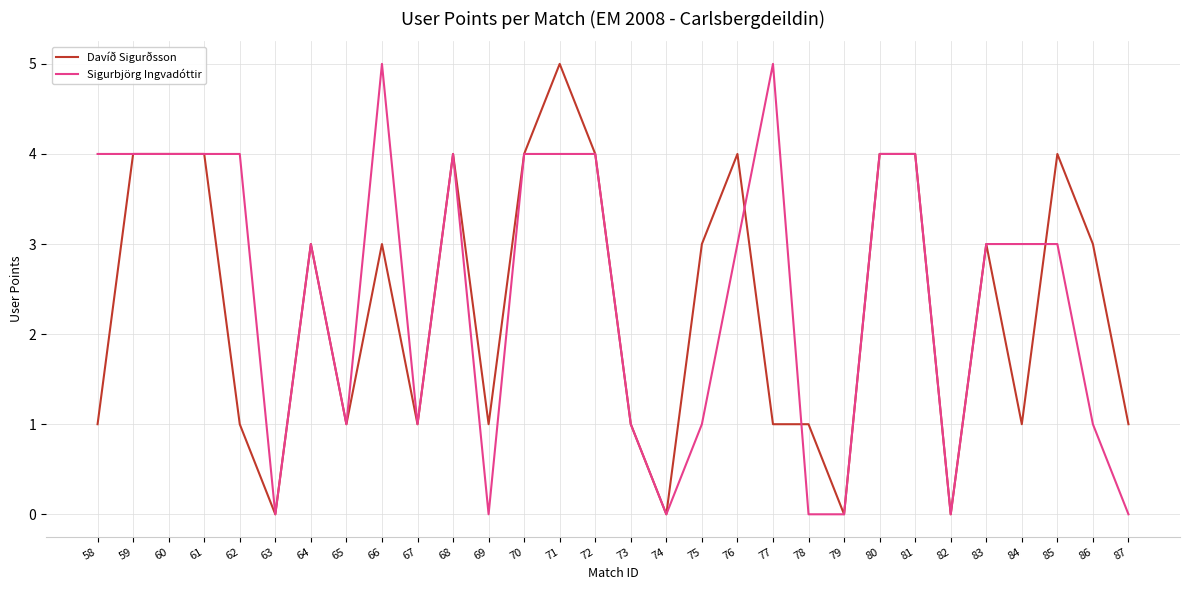

At which label does Davíð Sigurðsson reach its peak?

71